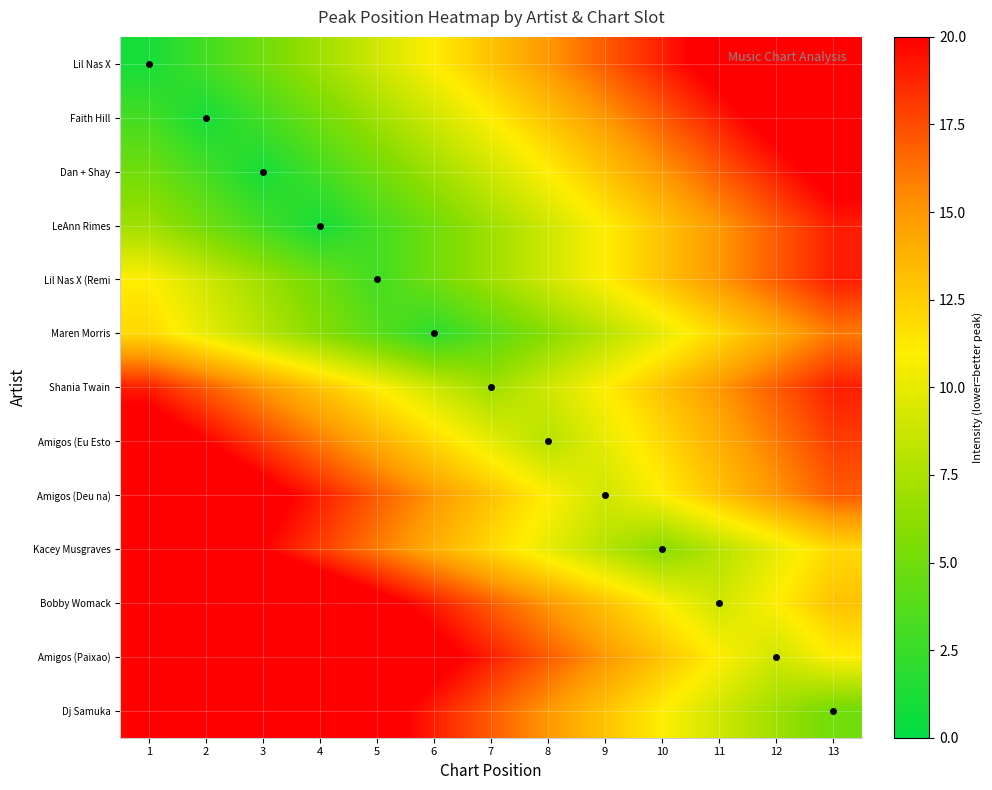

At which category is the sum across all series the highest?

1